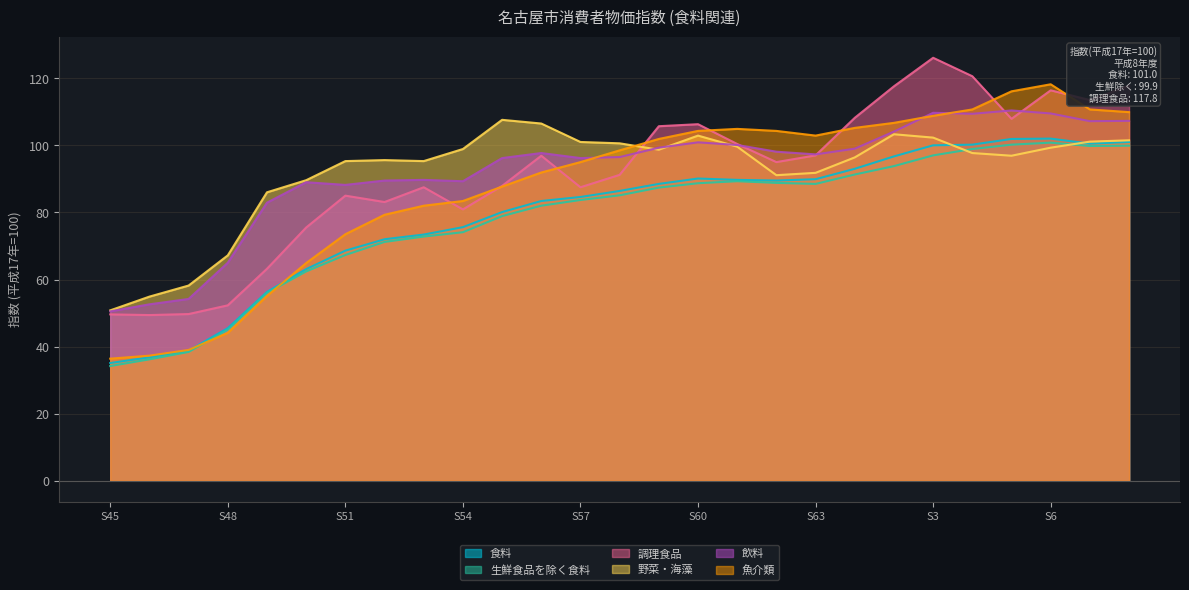

Reading left to right, transcribe all the data shown in this chart.

食料: 35.1	36.8	38.8	45.5	56.3	63.1	68.6	72.0	73.4	75.6	80.1	83.4	84.6	86.4	88.5	90.1	89.7	89.5	89.9	93.0	96.7	100.0	100.2	101.9	102.0	100.5	101.0
生鮮食品を除く食料: 34.2	36.2	38.4	45.0	56.0	62.4	67.3	71.2	72.8	74.1	78.9	82.0	83.7	85.1	87.4	88.7	89.3	88.8	88.5	91.3	93.8	97.0	98.9	100.2	100.8	99.8	99.9
調理食品: 49.6	49.4	49.7	52.3	63.2	75.5	85.0	83.1	87.5	80.9	87.9	96.9	87.5	91.2	105.7	106.3	100.4	95.0	97.0	108.2	117.6	126.1	120.6	107.9	116.4	113.5	117.8
野菜・海藻: 50.8	54.9	58.2	67.2	86.0	89.6	95.3	95.6	95.3	98.9	107.6	106.5	101.0	100.6	98.7	102.9	99.6	91.1	91.8	96.4	103.3	102.3	97.7	96.9	99.3	101.1	101.5
飲料: 50.5	52.6	54.2	65.0	82.9	89.0	88.2	89.5	89.7	89.3	96.2	97.7	96.2	96.5	99.3	100.9	100.1	98.1	97.3	99.0	104.1	109.7	109.4	110.4	109.5	107.2	107.3
魚介類: 36.4	37.3	39.0	44.1	55.1	64.9	73.5	79.3	82.0	83.4	87.7	91.9	95.0	98.5	101.9	104.3	104.9	104.3	102.9	105.2	106.7	108.8	110.7	116.1	118.2	110.7	109.9